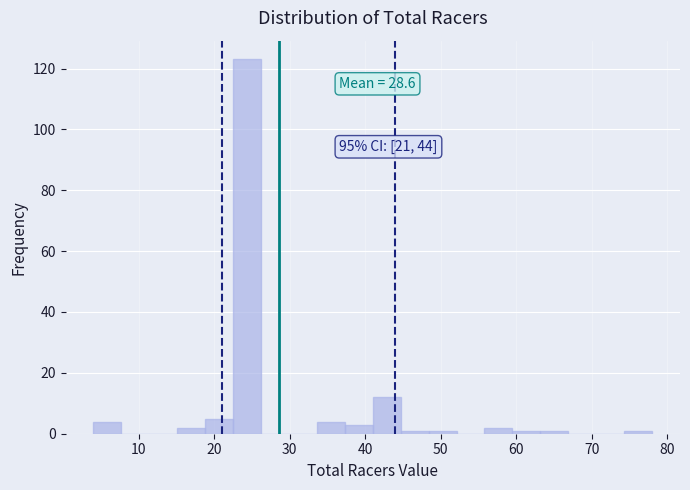

Around what value on the x-axis is the tallest bar? Give the approximate position of its centre, as read against the axis.

24